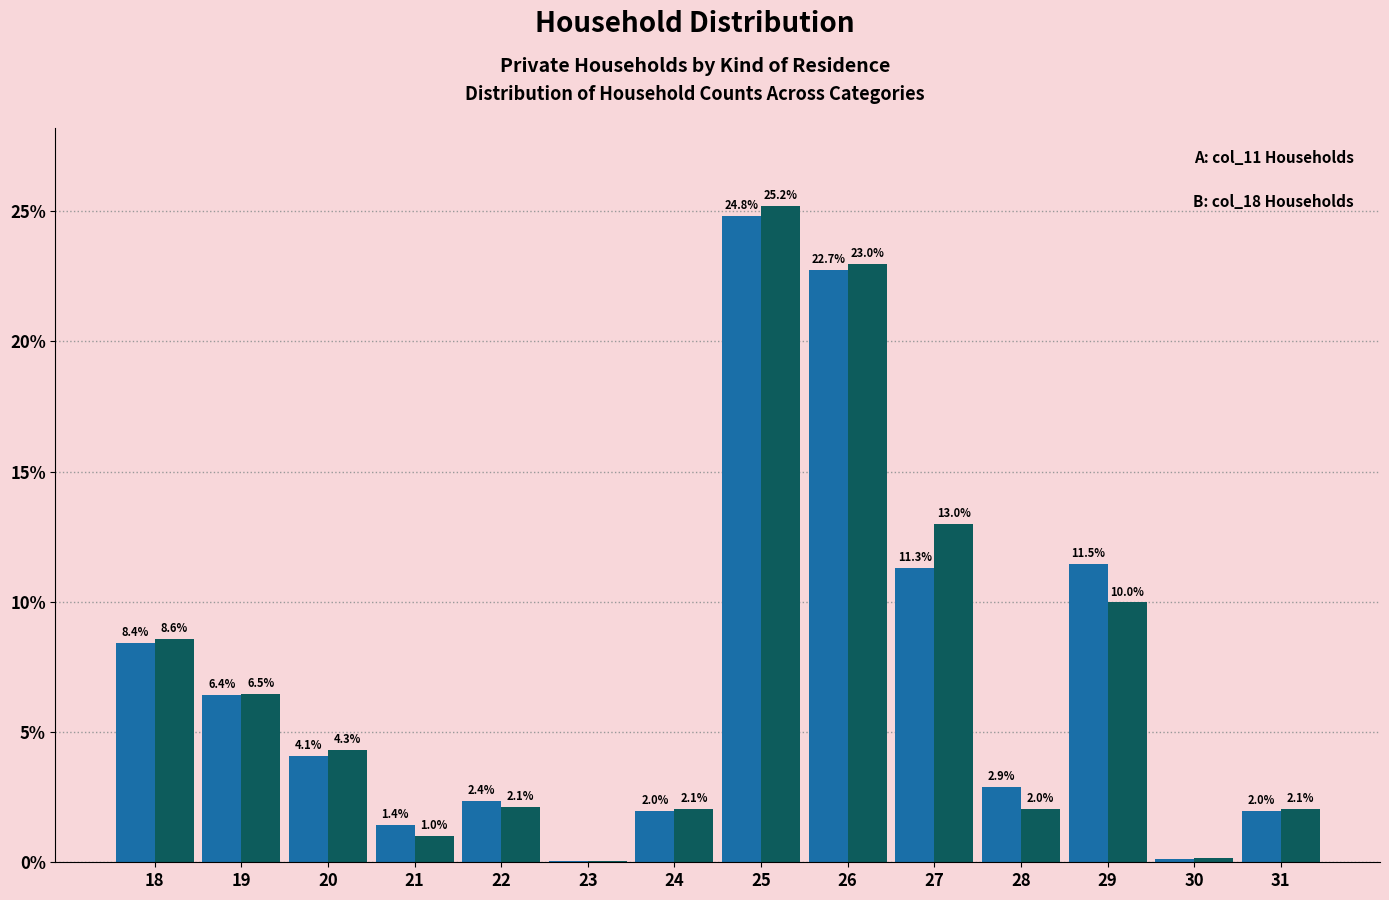

Which label corresponds to the largest value in the chart?

25